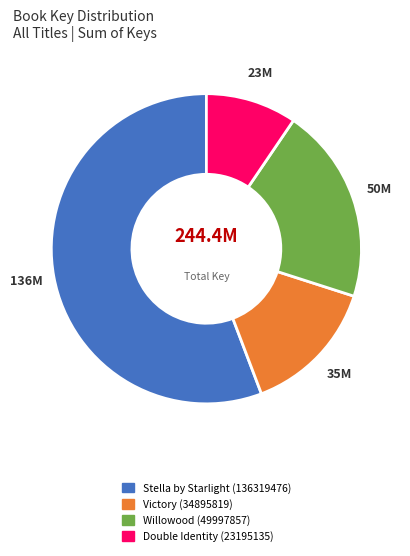

Is there a majority slice in this chart?

Yes